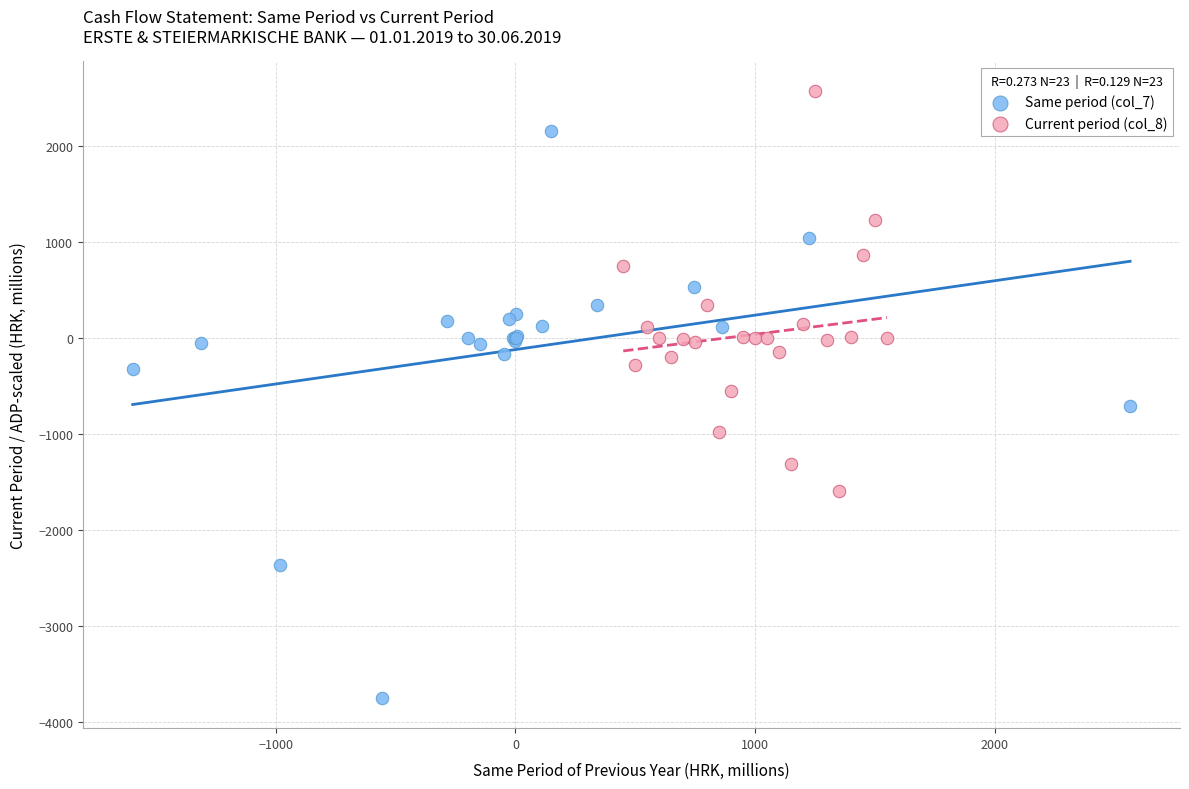

Which series has the widest spread of Y values?

Same period (col_7)